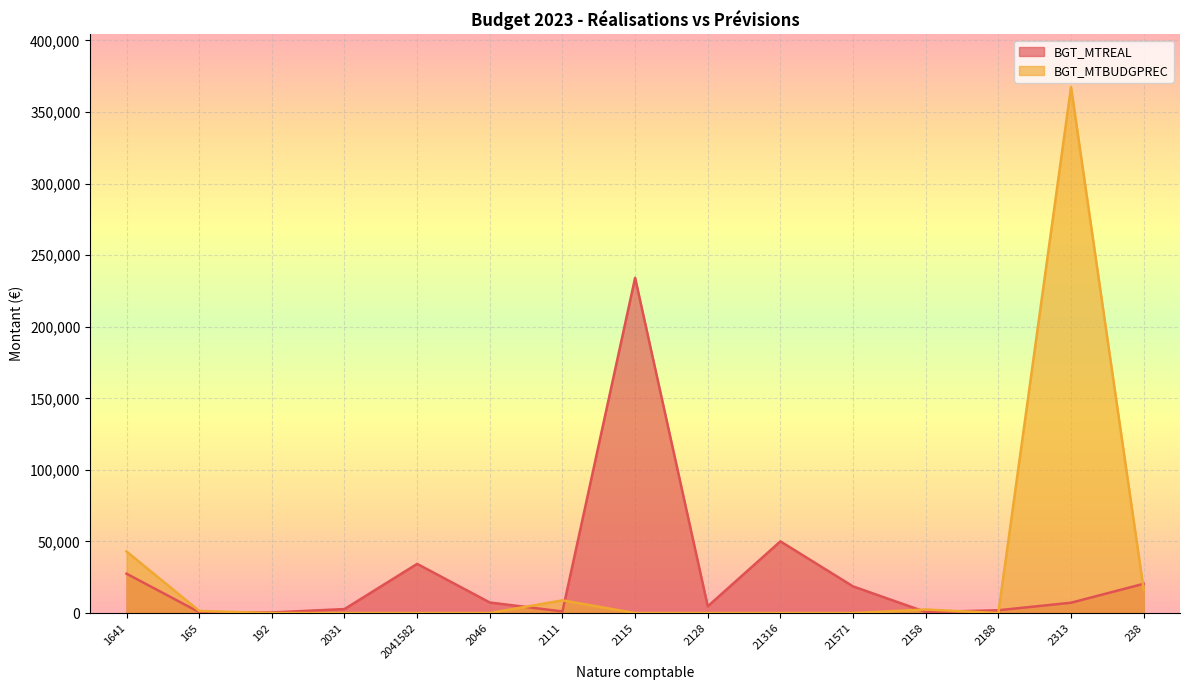

What position from the right is 165?

14